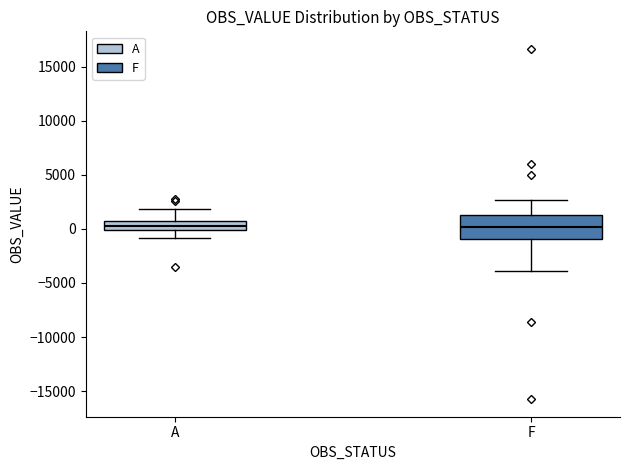

Comparing the boxes themselves (not the whiskers), which one is the tallest?

F